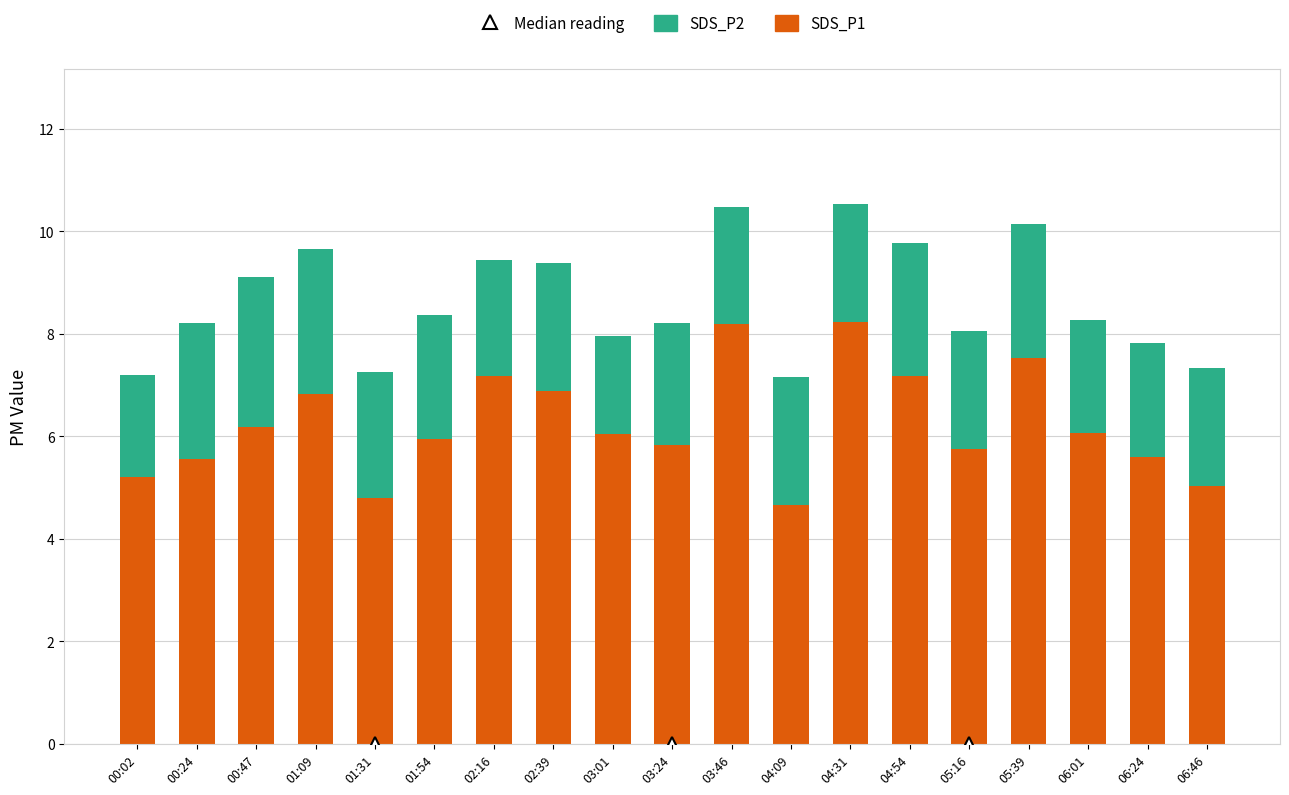

What is the value of the SDS_P1 bar at the 19th from the left?

5.0